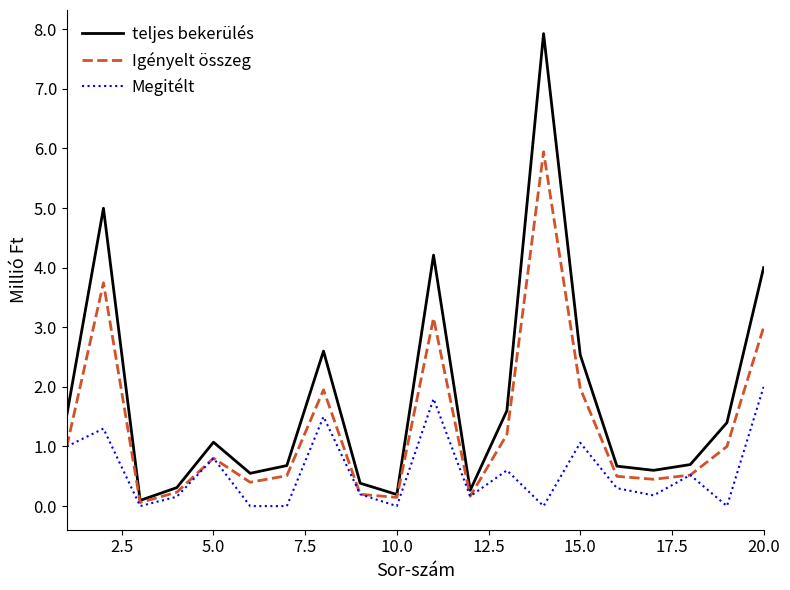

Which series has the largest total across all categories?

teljes bekerülés